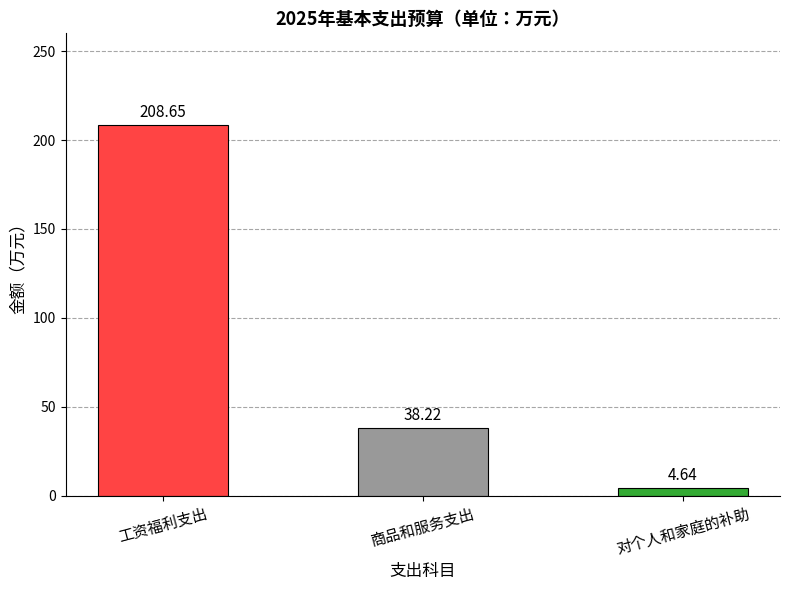

What is the maximum value shown in the chart?

208.7